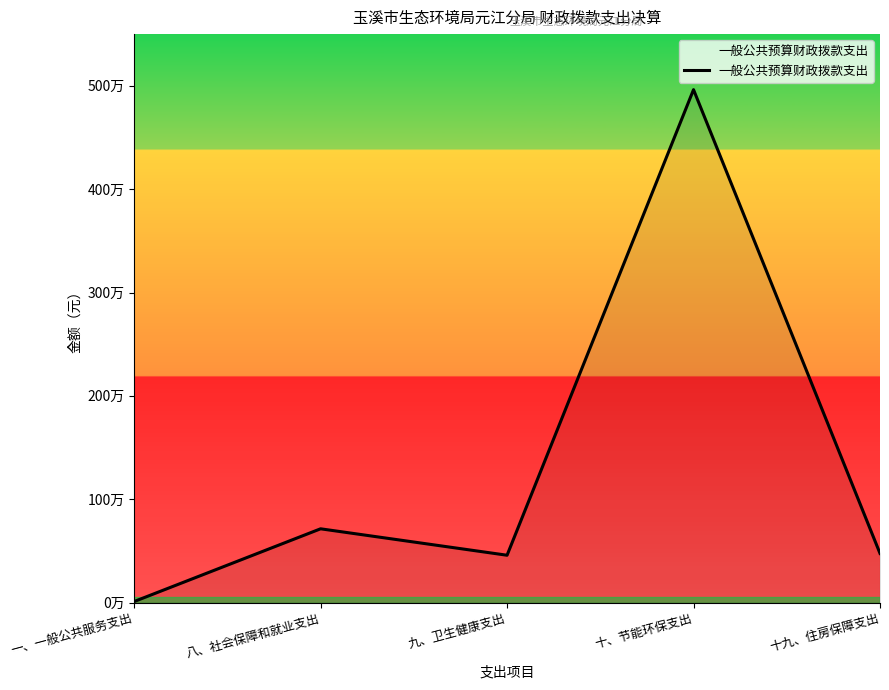

What position from the right is 一、一般公共服务支出?

5